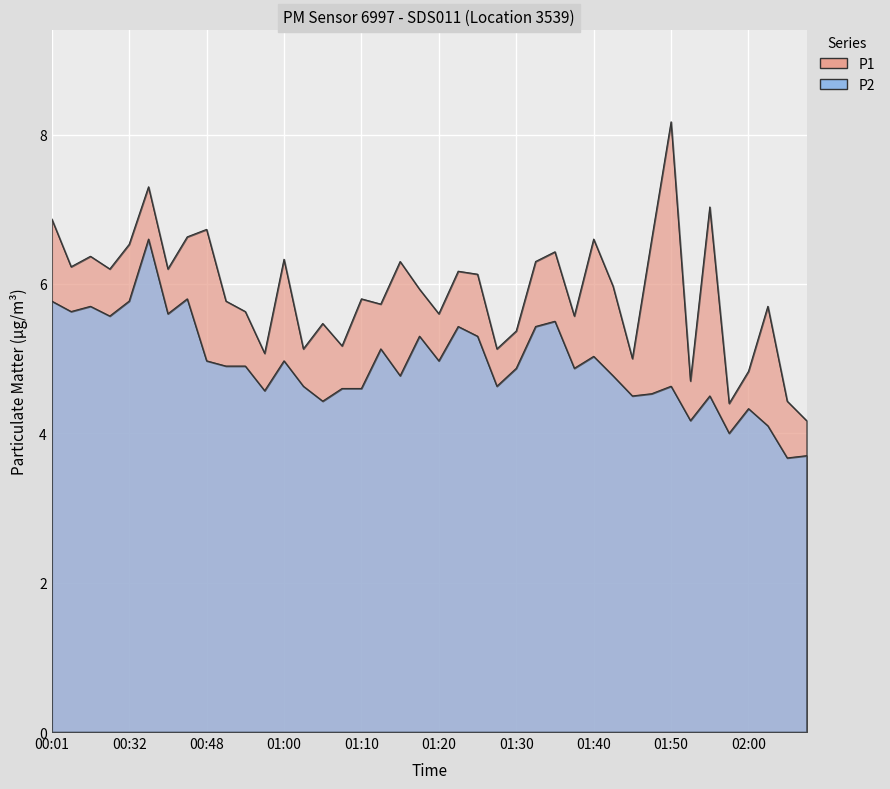

Is the value of P1 at 01:25 greater than the value of P2 at 00:35?

No